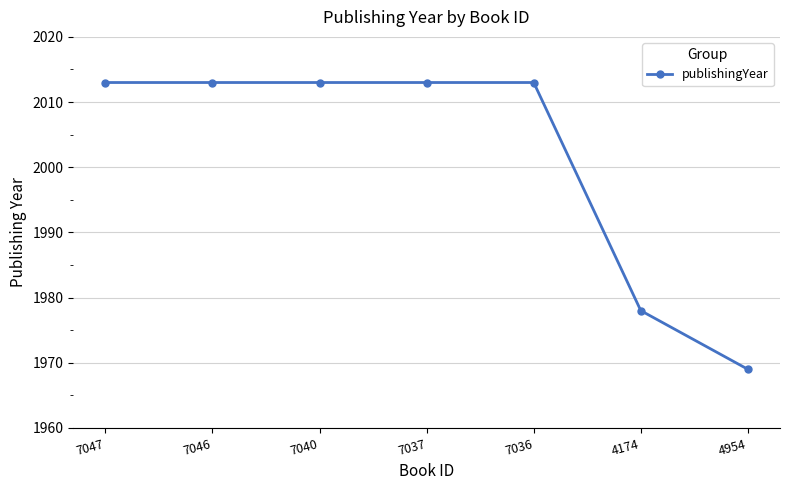

Which category has the lowest value across all series?

4954